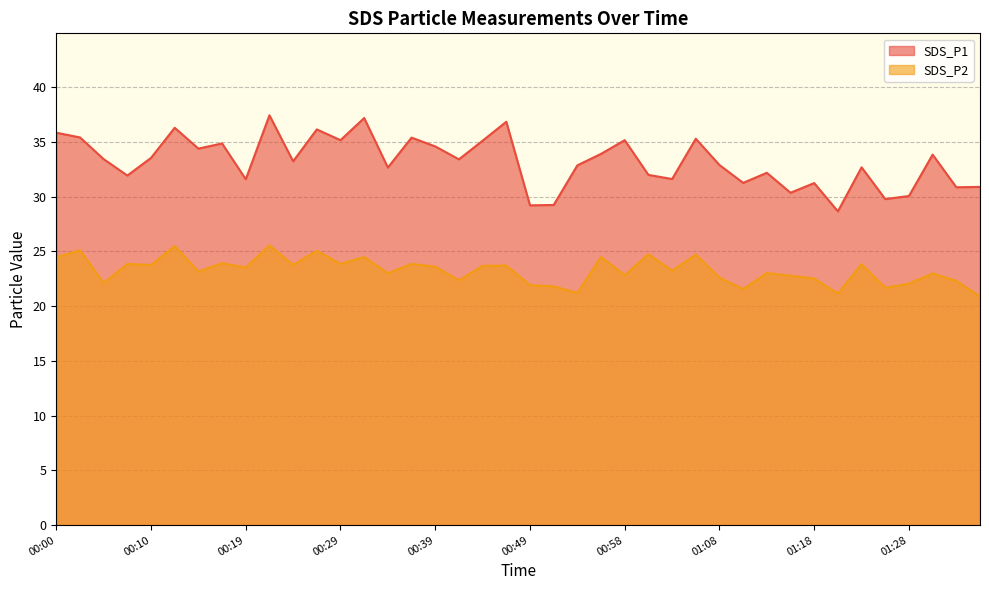

Rank the categories by SDS_P1 value from highest to lowest.

00:22, 00:32, 00:46, 00:12, 00:27, 00:00, 00:02, 00:36, 01:06, 00:29, 00:58, 00:44, 00:17, 00:39, 00:15, 00:56, 01:30, 00:10, 00:05, 00:41, 00:24, 01:08, 00:54, 01:23, 00:34, 01:13, 01:01, 00:07, 01:03, 00:19, 01:11, 01:18, 01:35, 01:33, 01:16, 01:28, 01:26, 00:51, 00:49, 01:21